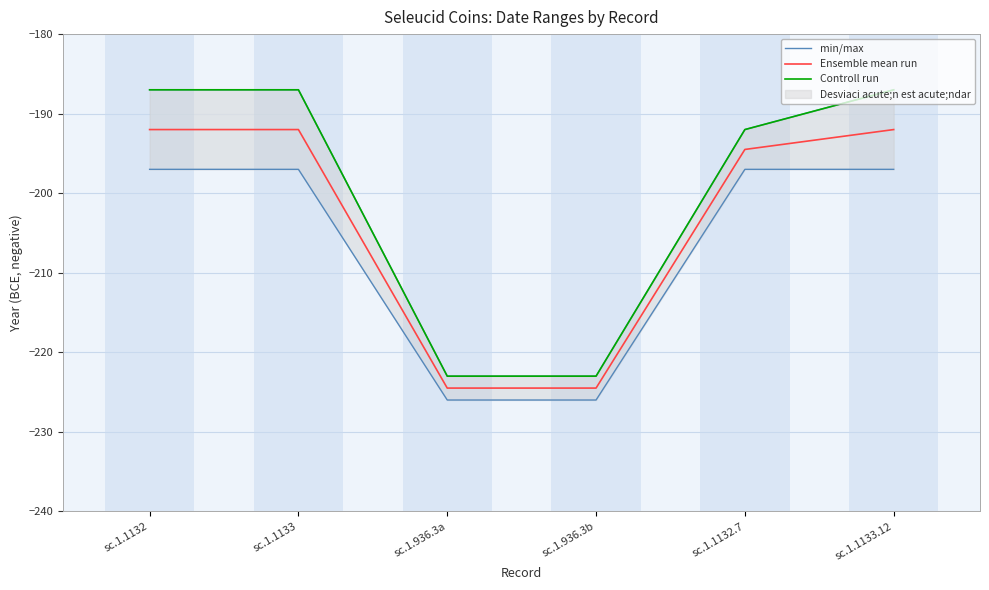

True or false: Controll run has more than 2 interior local peaks.

False